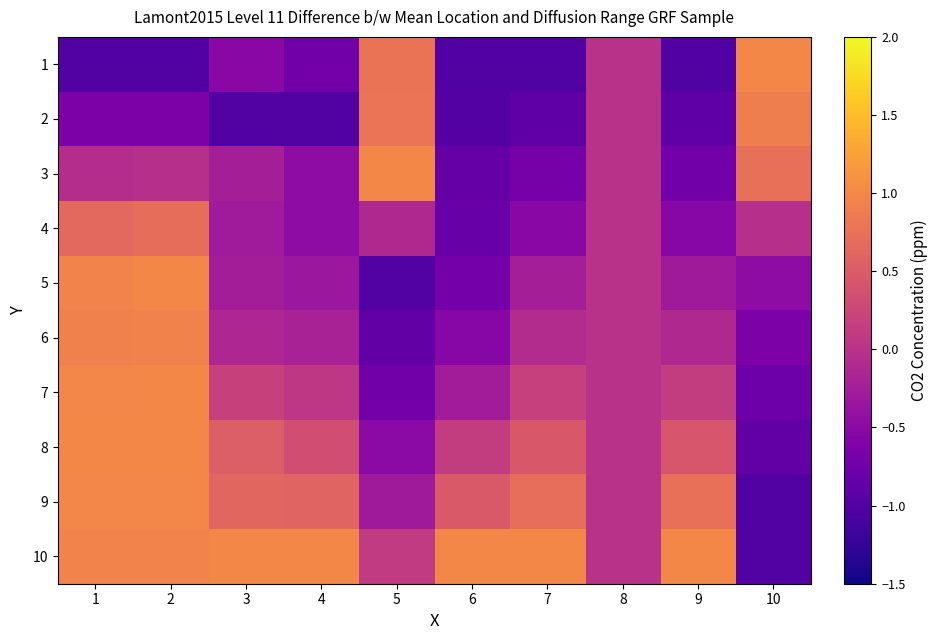

What is the total value across all series at 9?

-1.3